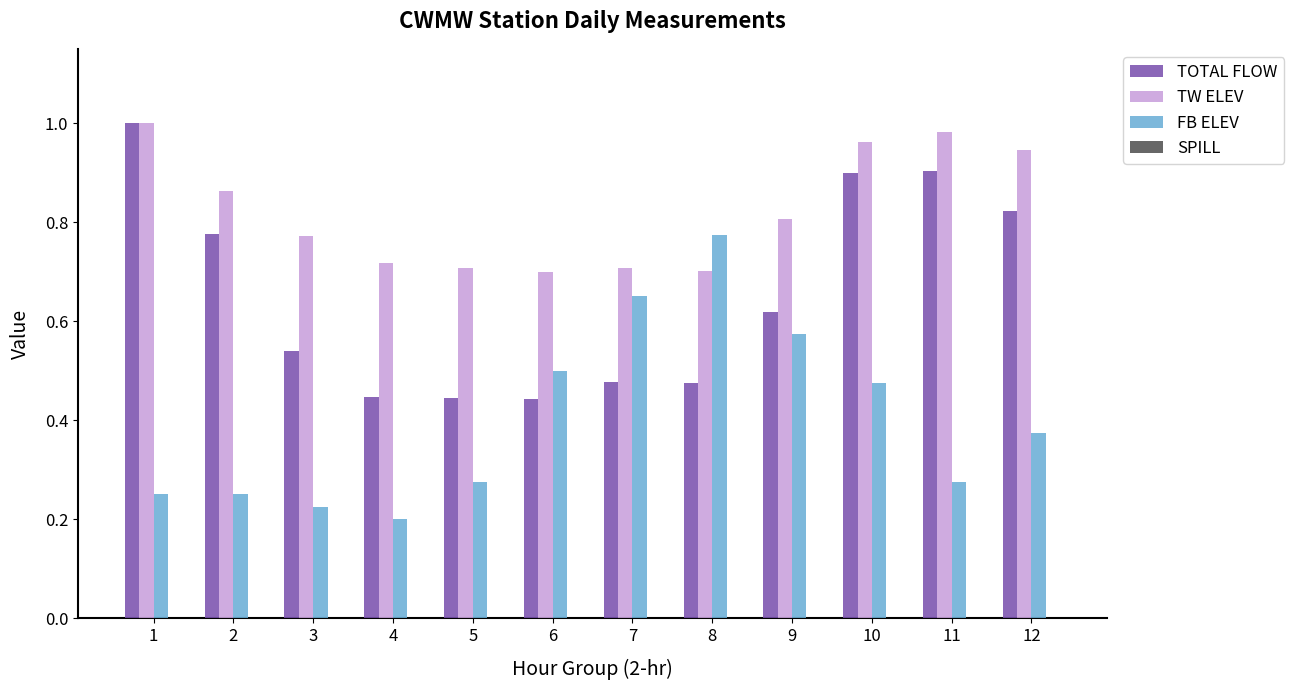

How many distinct data groups are displayed?

3